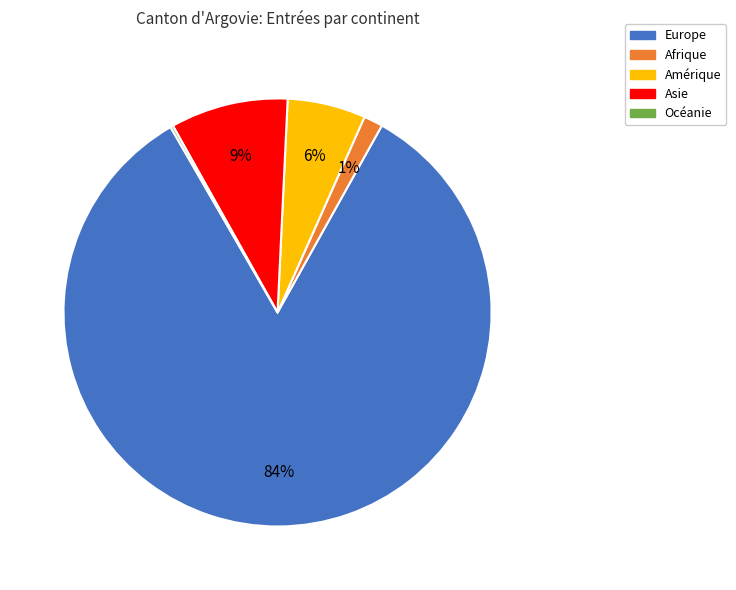

To the nearest percent, what percentage of the pie is Afrique?

1%